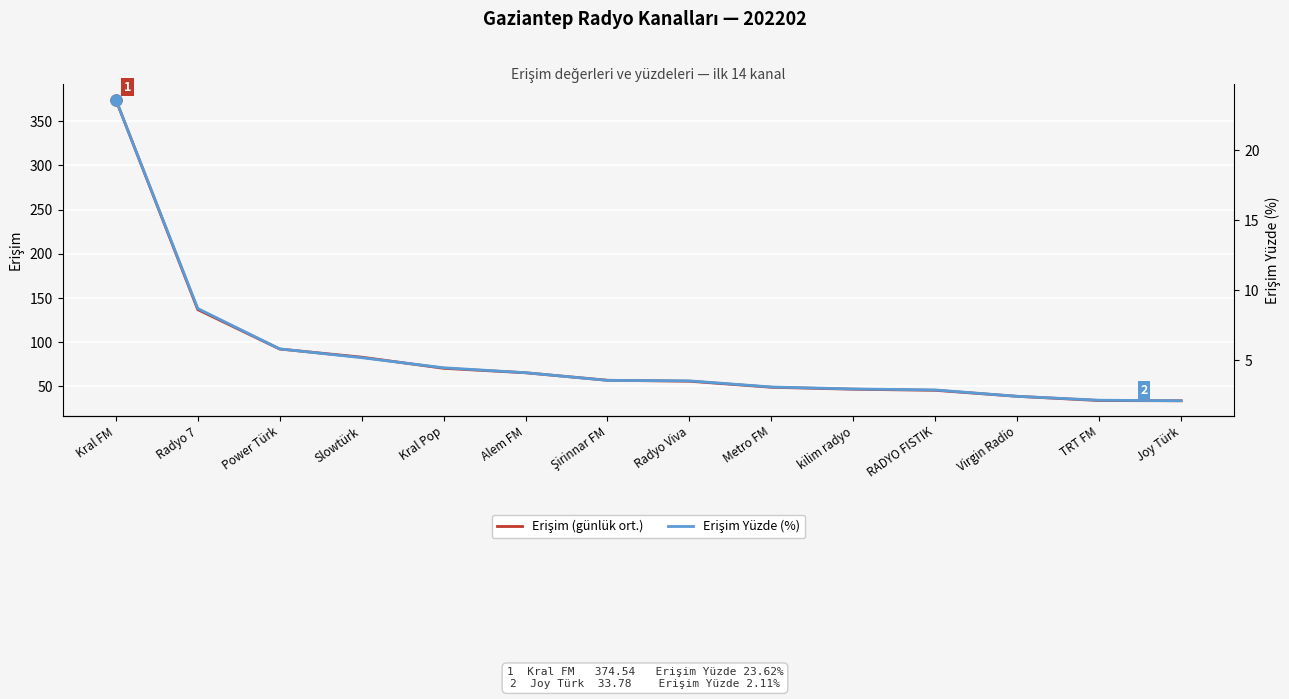

At which label does Erişim (günlük ort.) reach its peak?

Kral FM